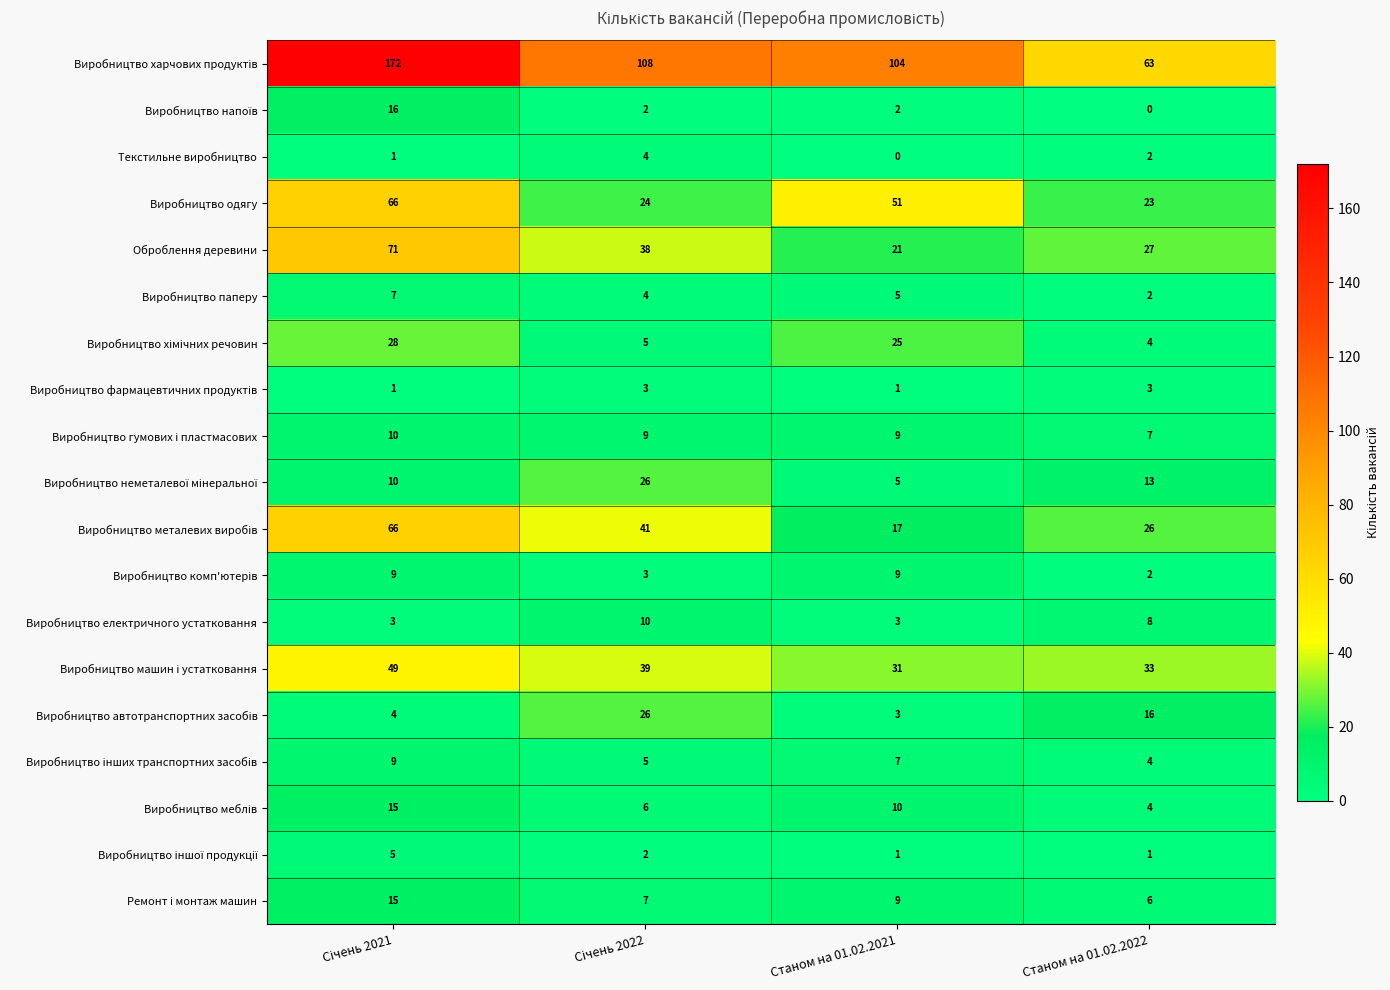

Count the Текстильне виробництво values in the range 1 to 4.

3